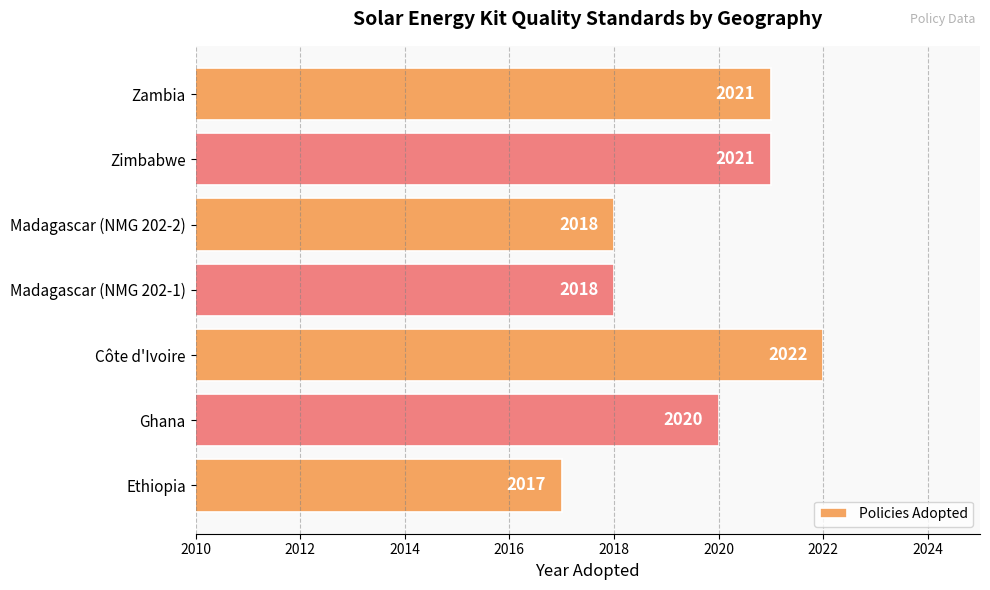

How many values are between 2018 and 2021?

5